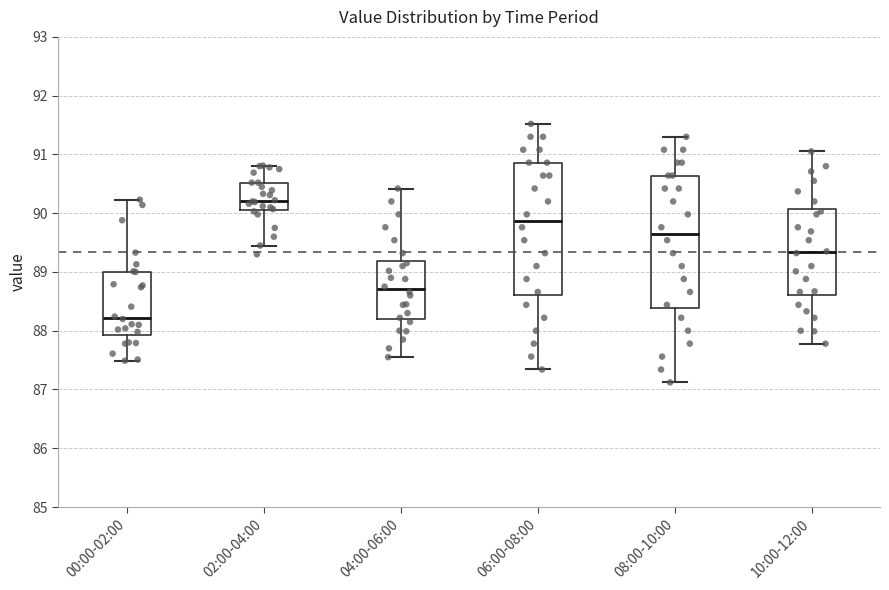

Reading left to right, transcribe this box plot: for each box, give where its median line is, the range the box spans, and where its two whiskers end, as read against the y-axis. The values are not printed on the chart, so give them approximately, as read against the axis.

00:00-02:00: median 88.2, box 87.9 to 89.0, whiskers 87.5 to 90.2
02:00-04:00: median 90.2, box 90.1 to 90.5, whiskers 89.5 to 90.8
04:00-06:00: median 88.7, box 88.2 to 89.2, whiskers 87.6 to 90.4
06:00-08:00: median 89.9, box 88.6 to 90.9, whiskers 87.3 to 91.5
08:00-10:00: median 89.7, box 88.4 to 90.6, whiskers 87.1 to 91.3
10:00-12:00: median 89.3, box 88.6 to 90.1, whiskers 87.8 to 91.1